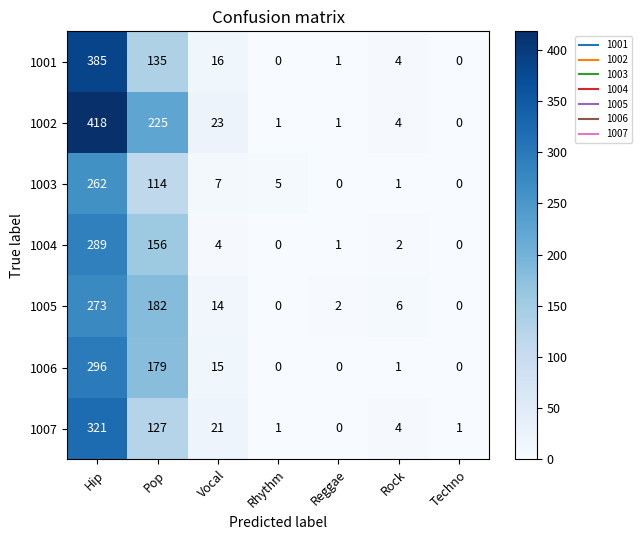

At which category is the sum across all series the highest?

Hip